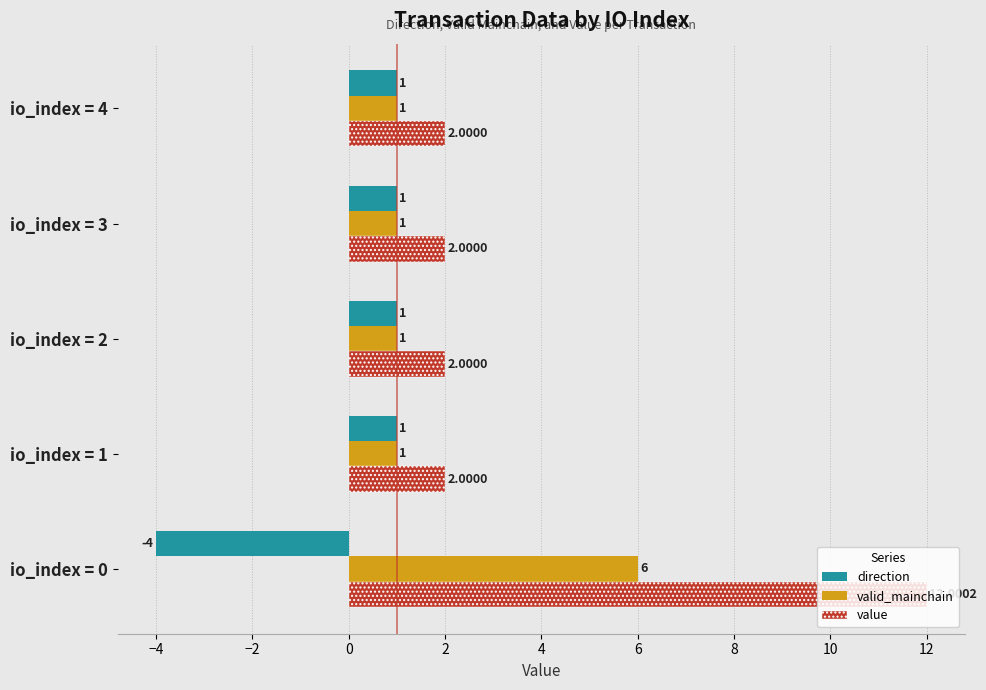

Rank the series by their maximum value, from lowest to highest.

direction, valid_mainchain, value